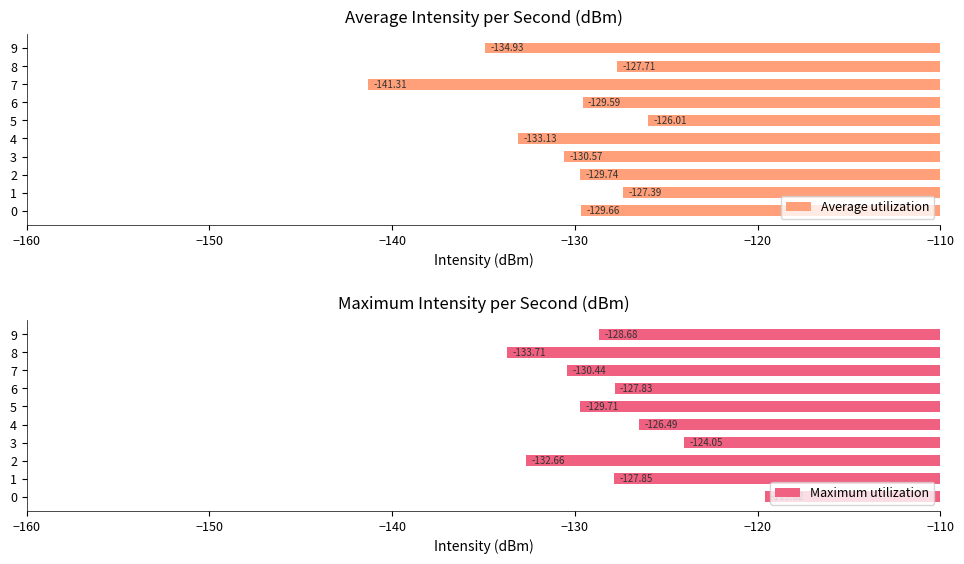

Is it true that Average utilization equals -193.5 at 3?

False